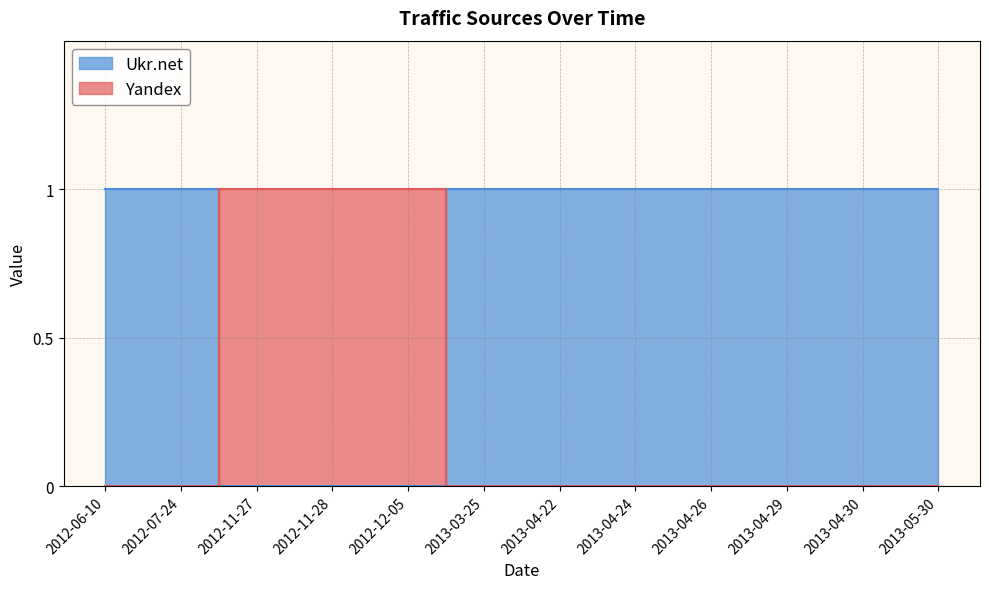

Which series has the largest range (max minus min)?

Ukr.net